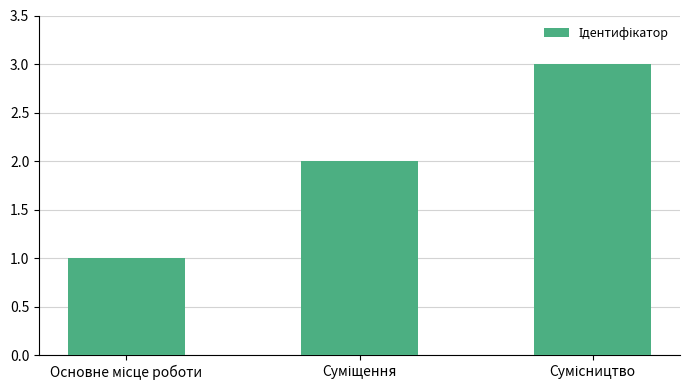

What is the sum of all values?

6